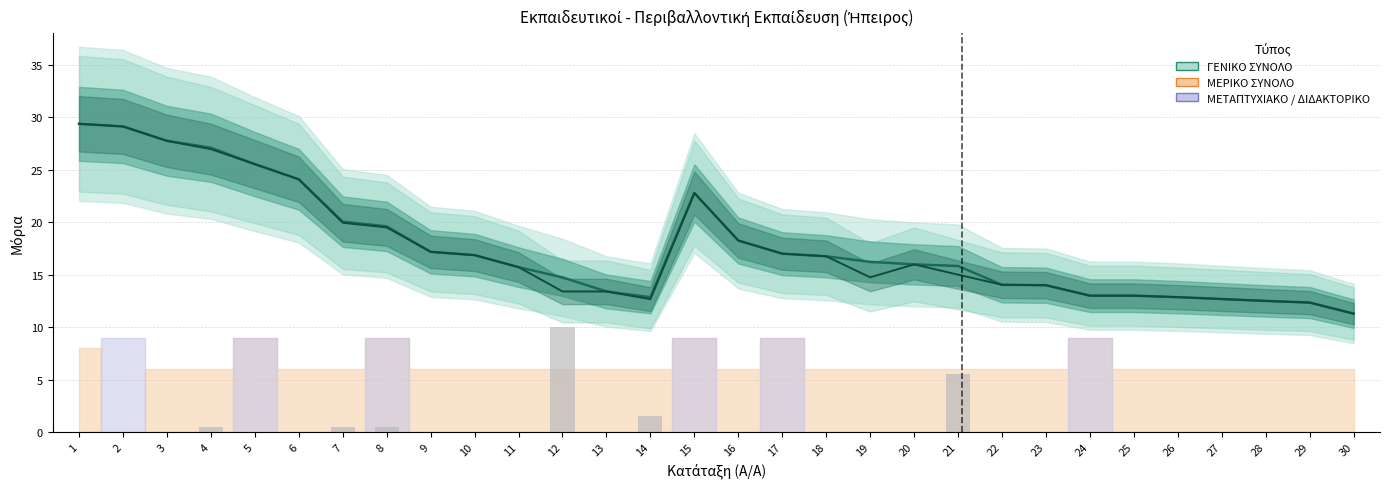

Which category has the highest value in the ΜΕΡΙΚΟ ΣΥΝΟΛΟ series?

1